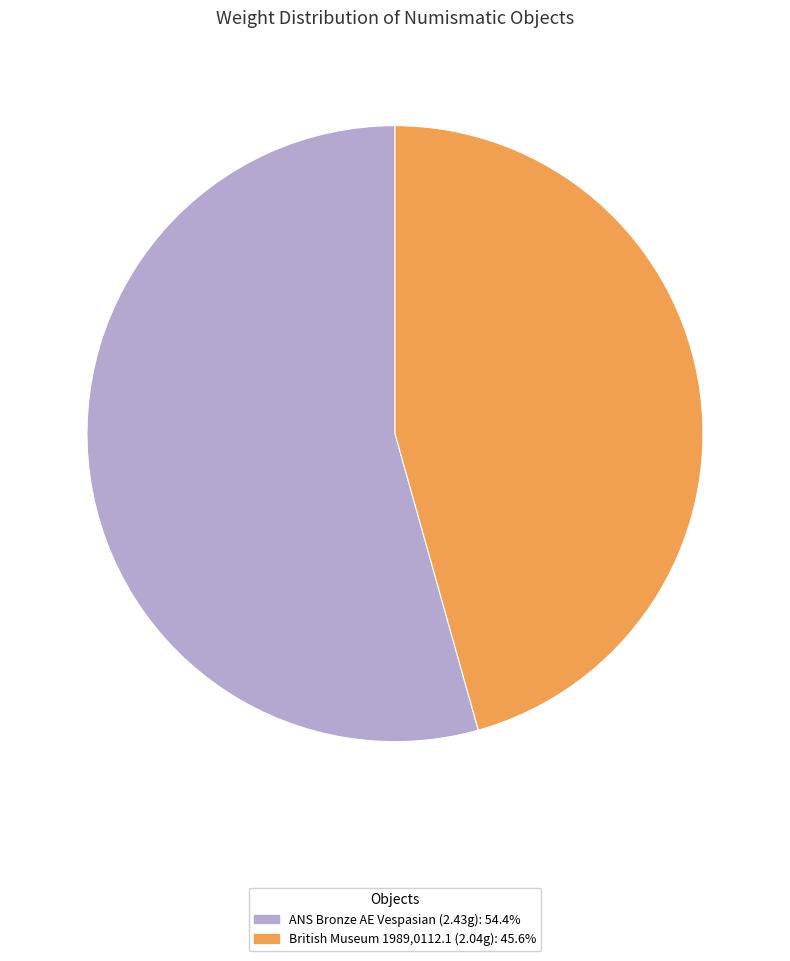

Is there any slice that represents more than half of the pie?

Yes